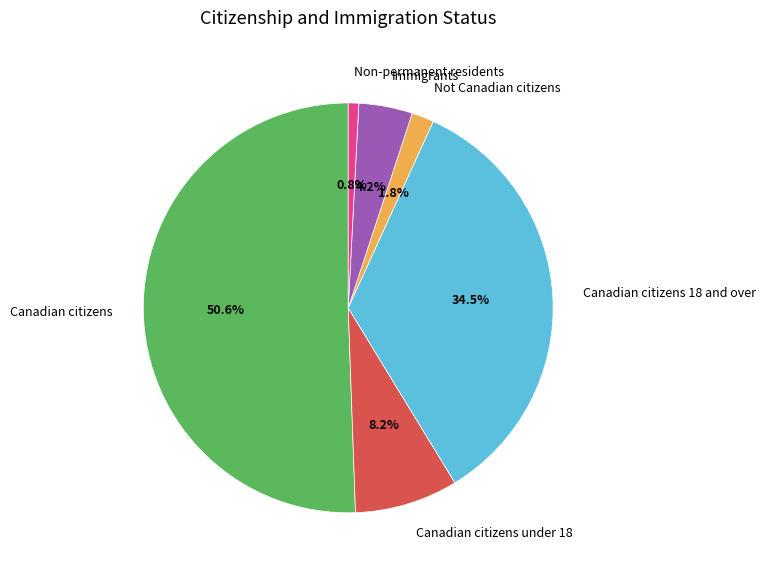

What percentage do Canadian citizens and Canadian citizens 18 and over together represent?

85.0%